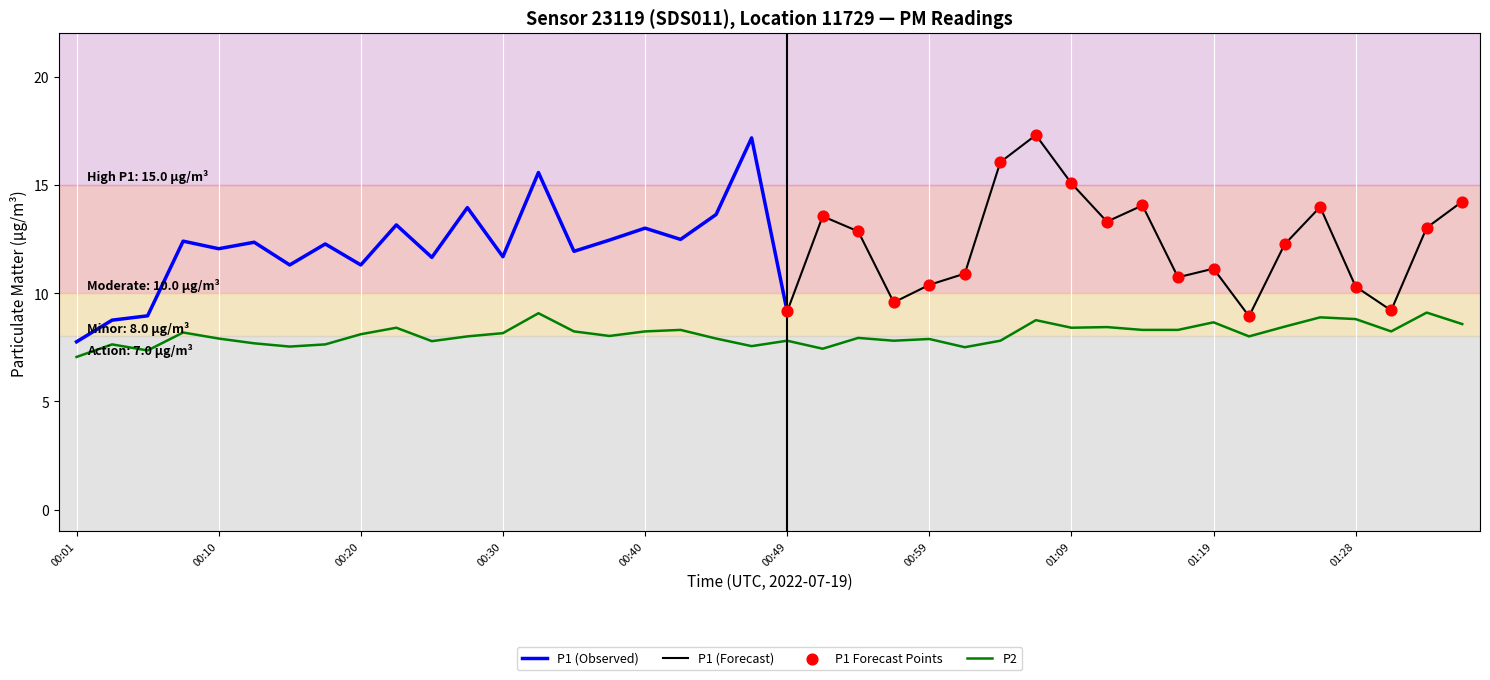

Approximately how many times larger is the value at 00:52 compared to 00:15?

1.0